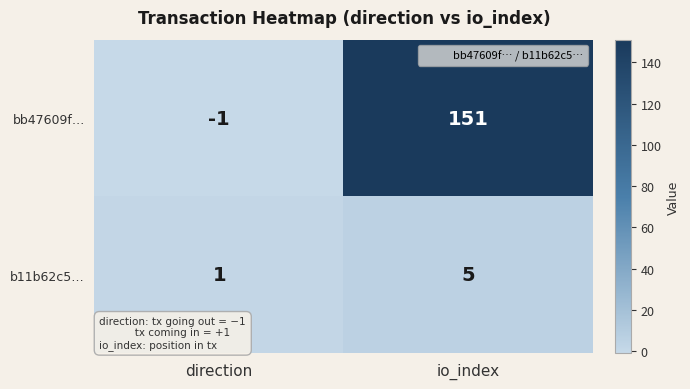

How many values in bb47609f… are above zero?

1